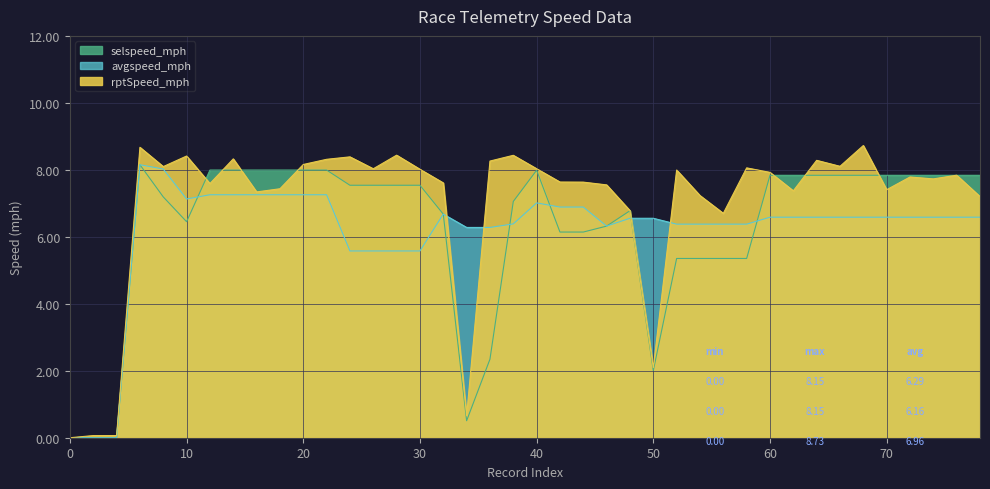

Which series ends up on top after the final intersection of rptSpeed_mph and avgspeed_mph?

rptSpeed_mph